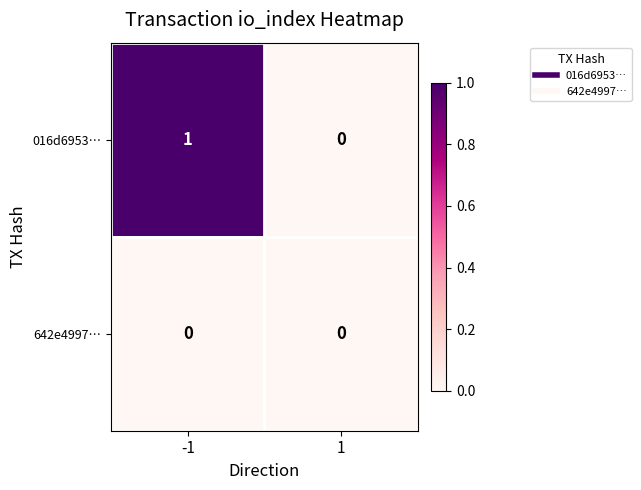

True or false: 016d6953… has a value of 0 at 1.

True